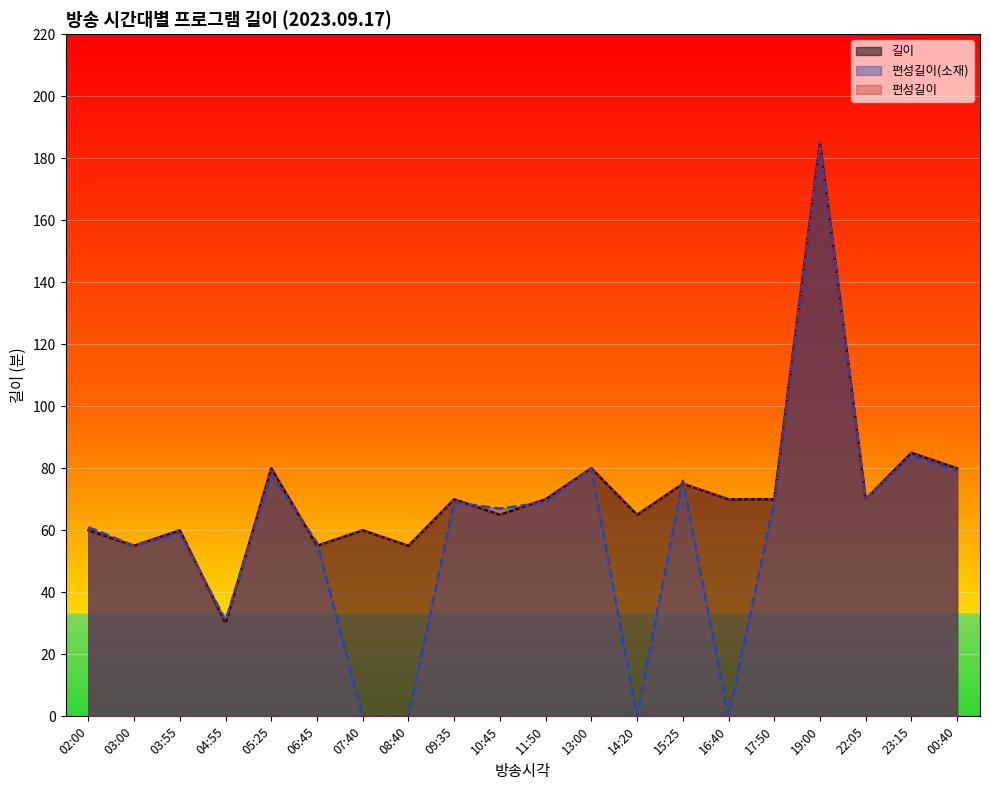

Which category has the highest value across all series?

19:00